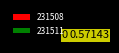

Do 231511 and 231508 together represent more than half of the pie?

Yes